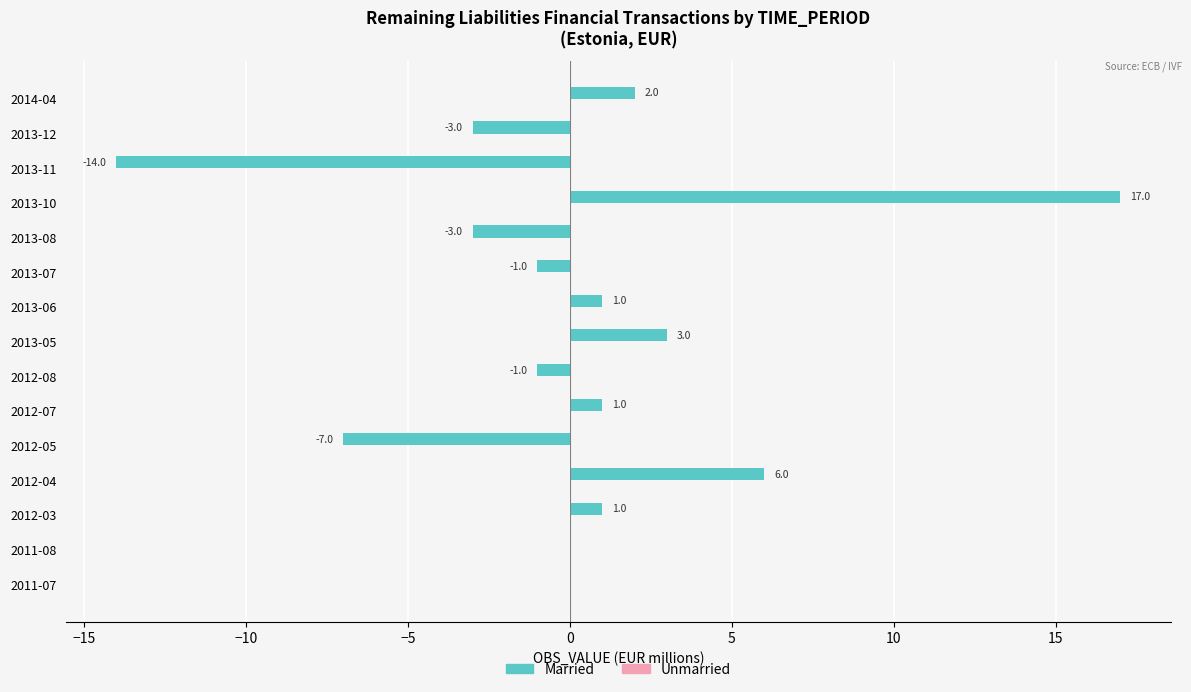

What is the change in value from 2012-03 to 2014-04?

+1